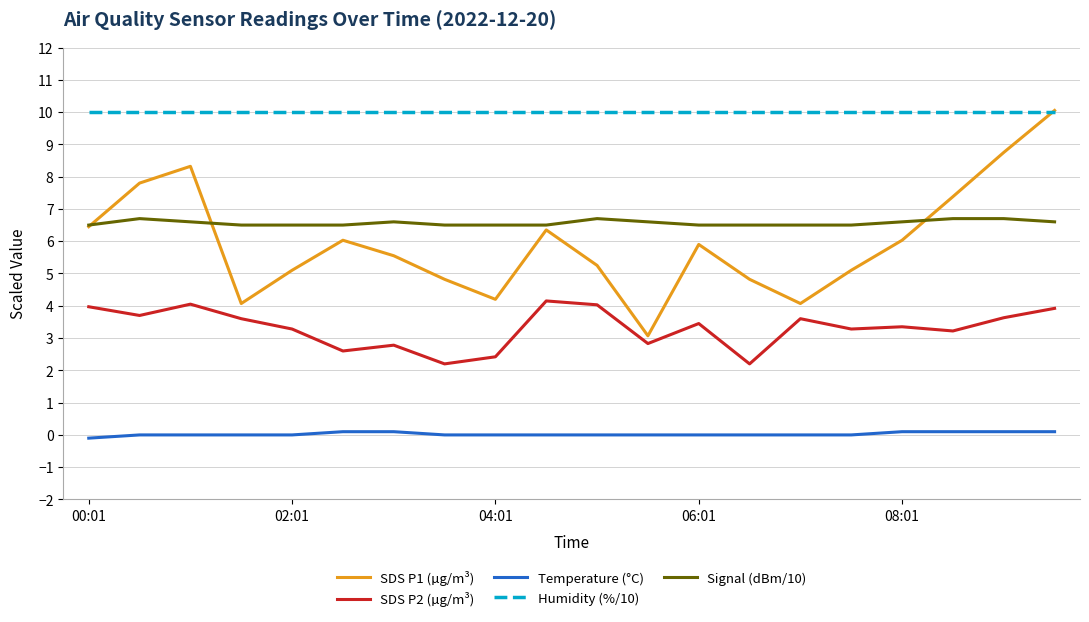

True or false: Temperature (°C) and Signal (dBm/10) intersect in this chart.

False